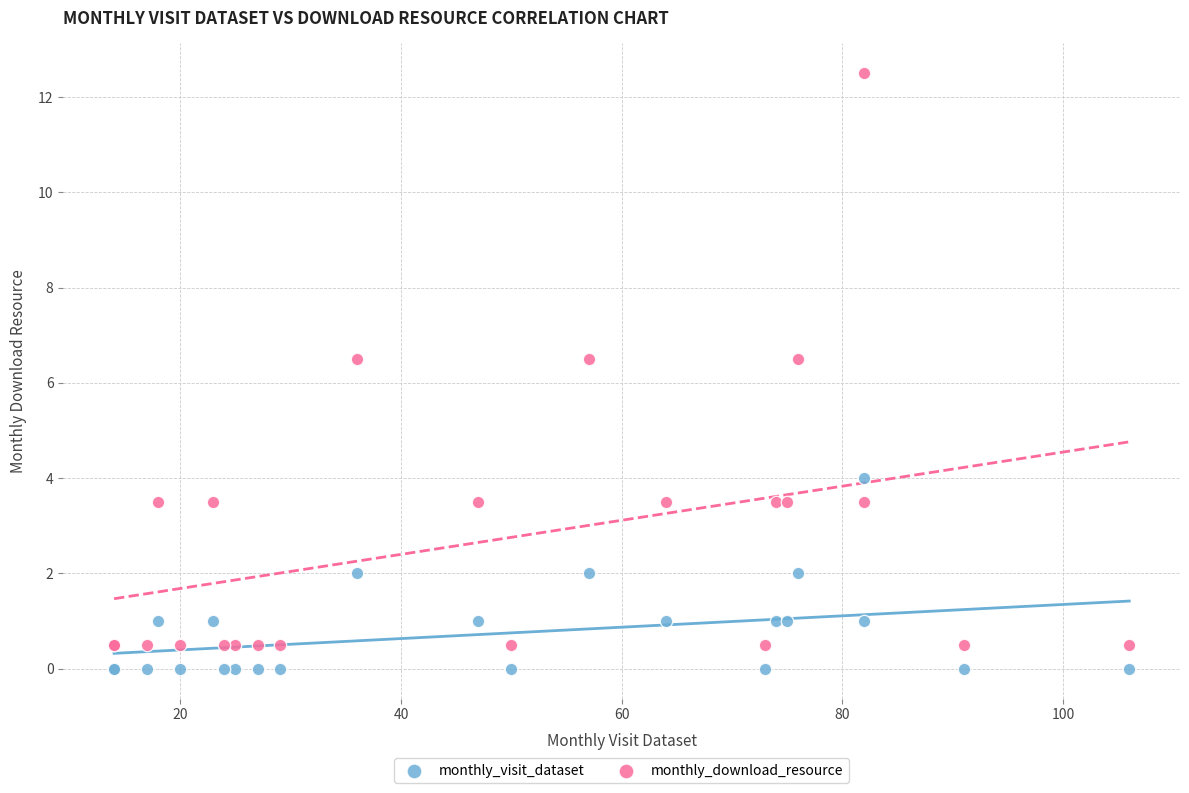

What are all the series names shown in the legend?

monthly_visit_dataset, monthly_download_resource